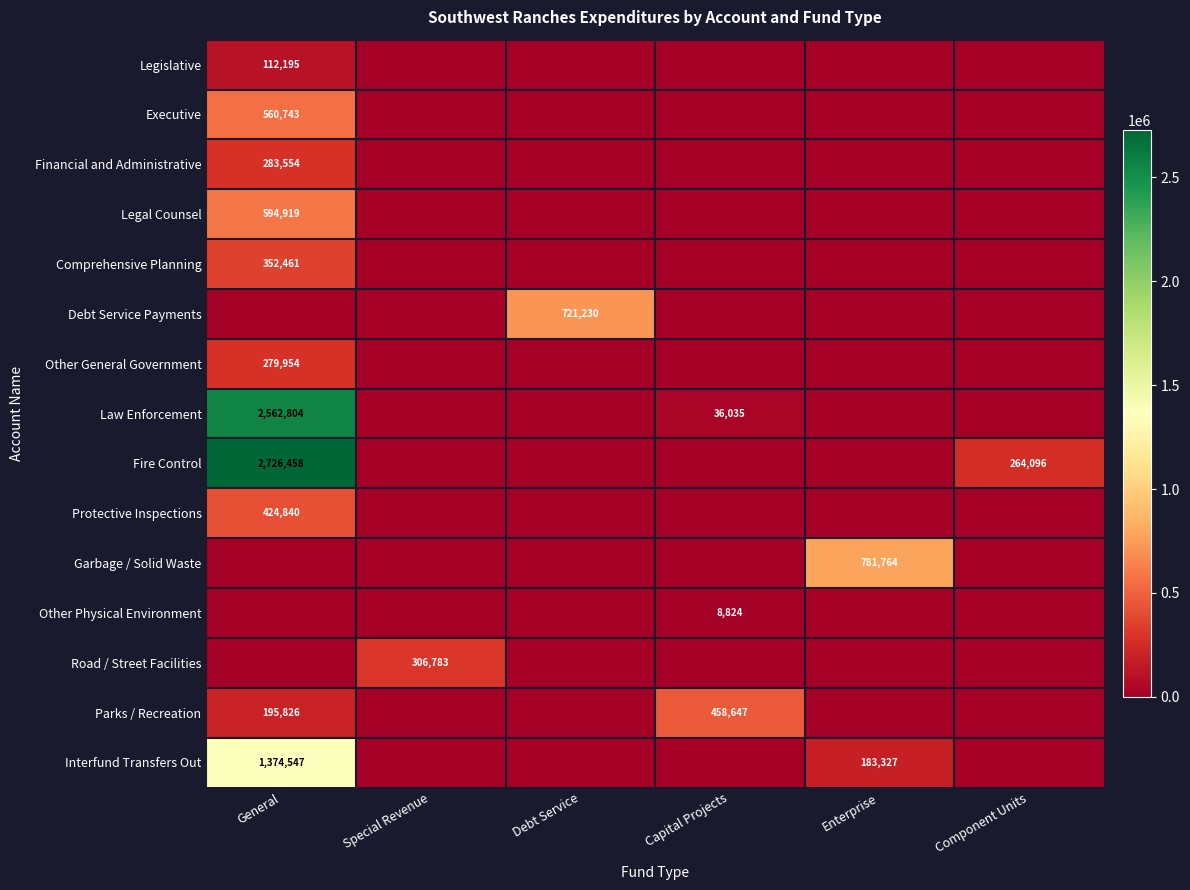

True or false: Other Physical Environment has a value of 0 at Special Revenue.

True